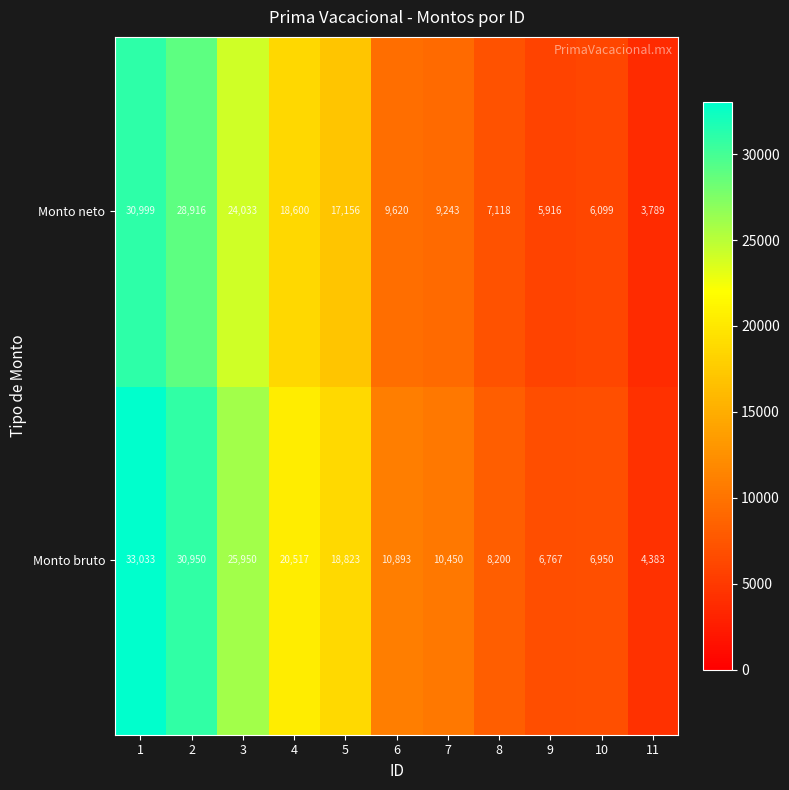

What is the smallest value displayed?

3789